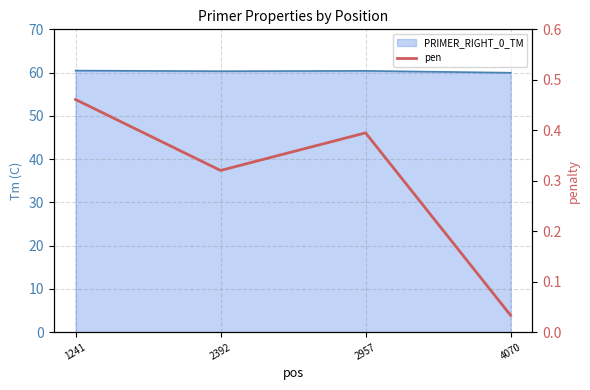

What is the value of the 2nd point from the left?

0.3